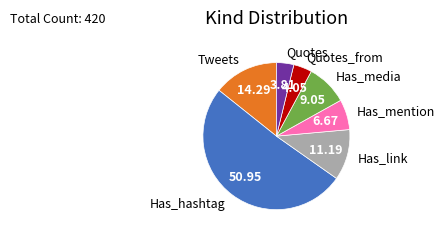

Is there any slice that represents more than half of the pie?

Yes